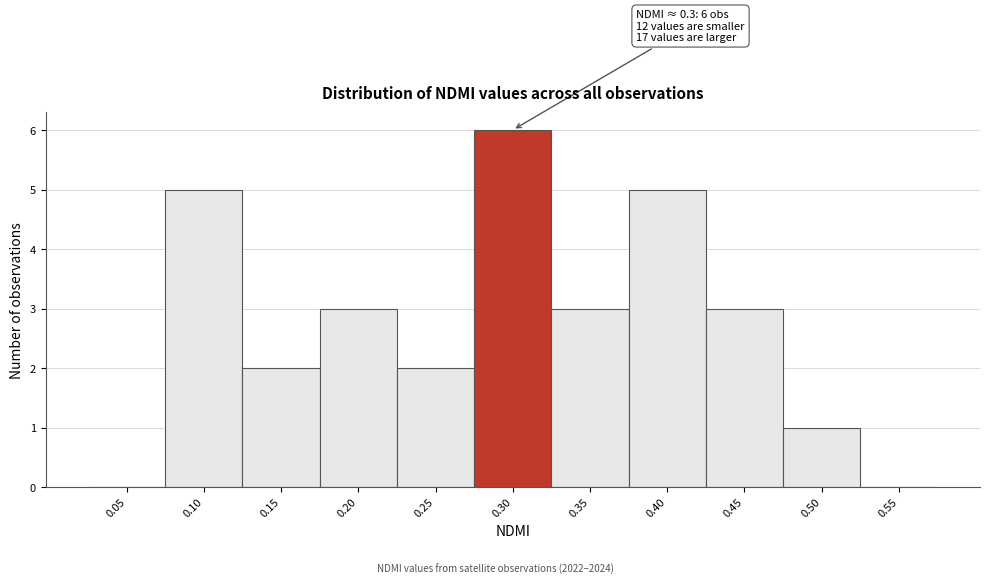

Reading left to right, extract all data points from this chart.

0.05=0	0.10=5	0.15=2	0.20=3	0.25=2	0.30=6	0.35=3	0.40=5	0.45=3	0.50=1	0.55=0